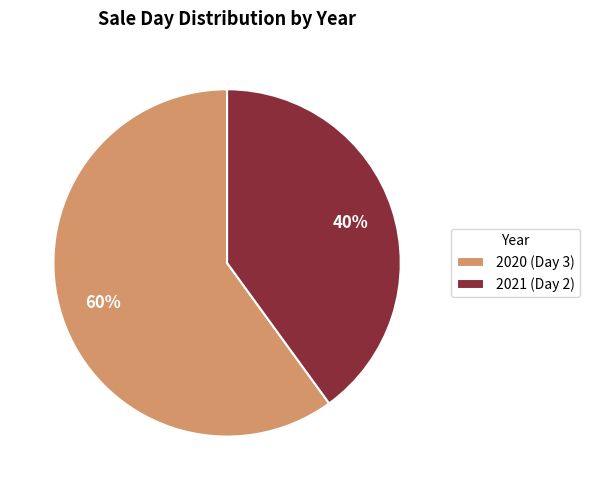

To the nearest percent, what is the difference between the 2021 and 2020 slice percentages?

20%